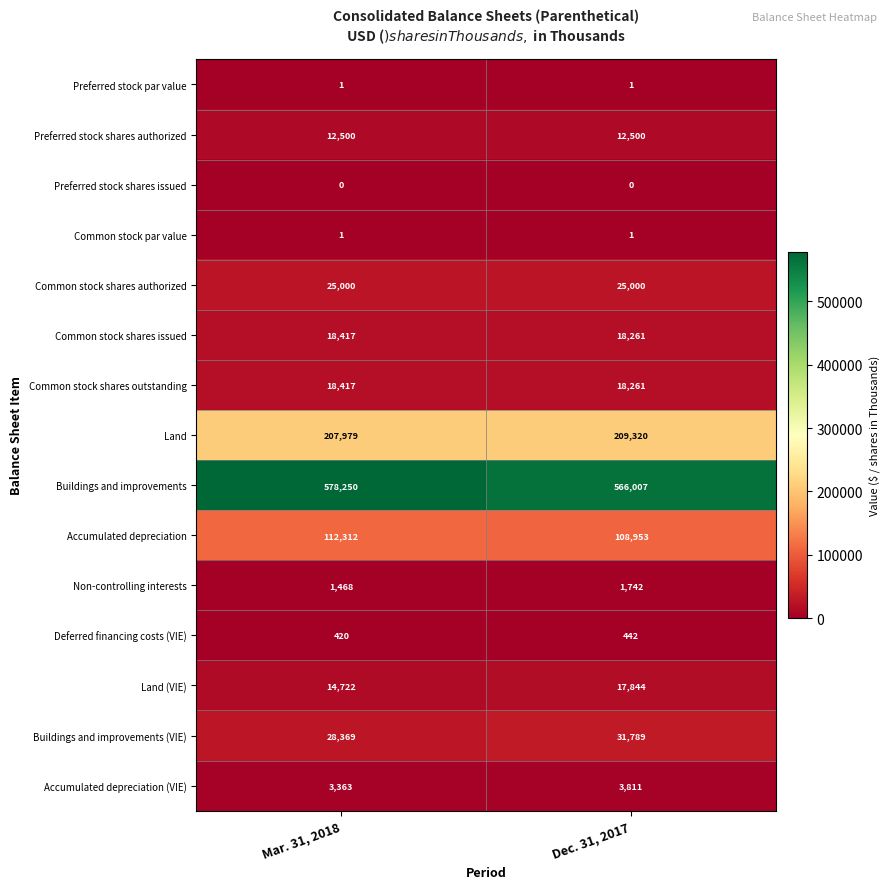

Reading right to left, list all the values displayed in this chart.

Preferred stock par value: Dec. 31, 2017=1	Mar. 31, 2018=1
Preferred stock shares authorized: Dec. 31, 2017=12500	Mar. 31, 2018=12500
Preferred stock shares issued: Dec. 31, 2017=0	Mar. 31, 2018=0
Common stock par value: Dec. 31, 2017=1	Mar. 31, 2018=1
Common stock shares authorized: Dec. 31, 2017=25000	Mar. 31, 2018=25000
Common stock shares issued: Dec. 31, 2017=18261	Mar. 31, 2018=18417
Common stock shares outstanding: Dec. 31, 2017=18261	Mar. 31, 2018=18417
Land: Dec. 31, 2017=209320	Mar. 31, 2018=207979
Buildings and improvements: Dec. 31, 2017=566007	Mar. 31, 2018=578250
Accumulated depreciation: Dec. 31, 2017=108953	Mar. 31, 2018=112312
Non-controlling interests: Dec. 31, 2017=1742	Mar. 31, 2018=1468
Deferred financing costs (VIE): Dec. 31, 2017=442	Mar. 31, 2018=420
Land (VIE): Dec. 31, 2017=17844	Mar. 31, 2018=14722
Buildings and improvements (VIE): Dec. 31, 2017=31789	Mar. 31, 2018=28369
Accumulated depreciation (VIE): Dec. 31, 2017=3811	Mar. 31, 2018=3363